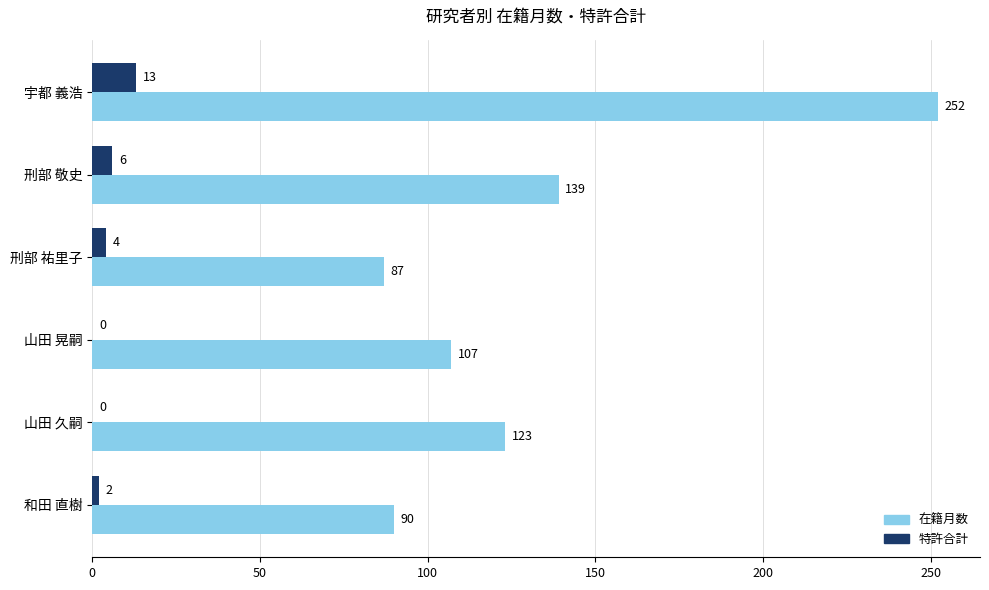

Count the number of categories in the chart.

6